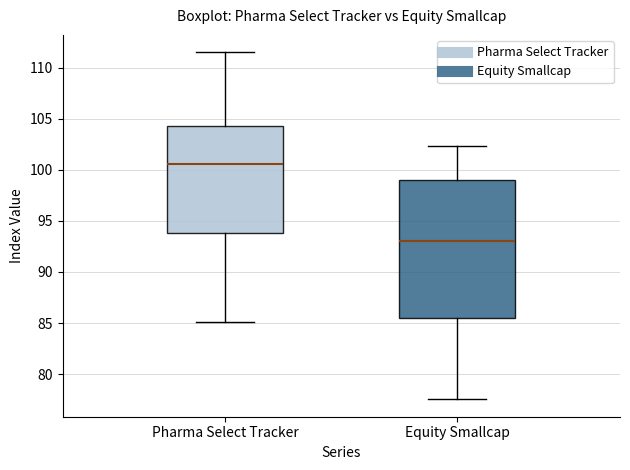

Where does the upper whisker of the box for Equity Smallcap end on the y-axis? The values are not printed on the chart, so give them approximately, as read against the axis.

102.5